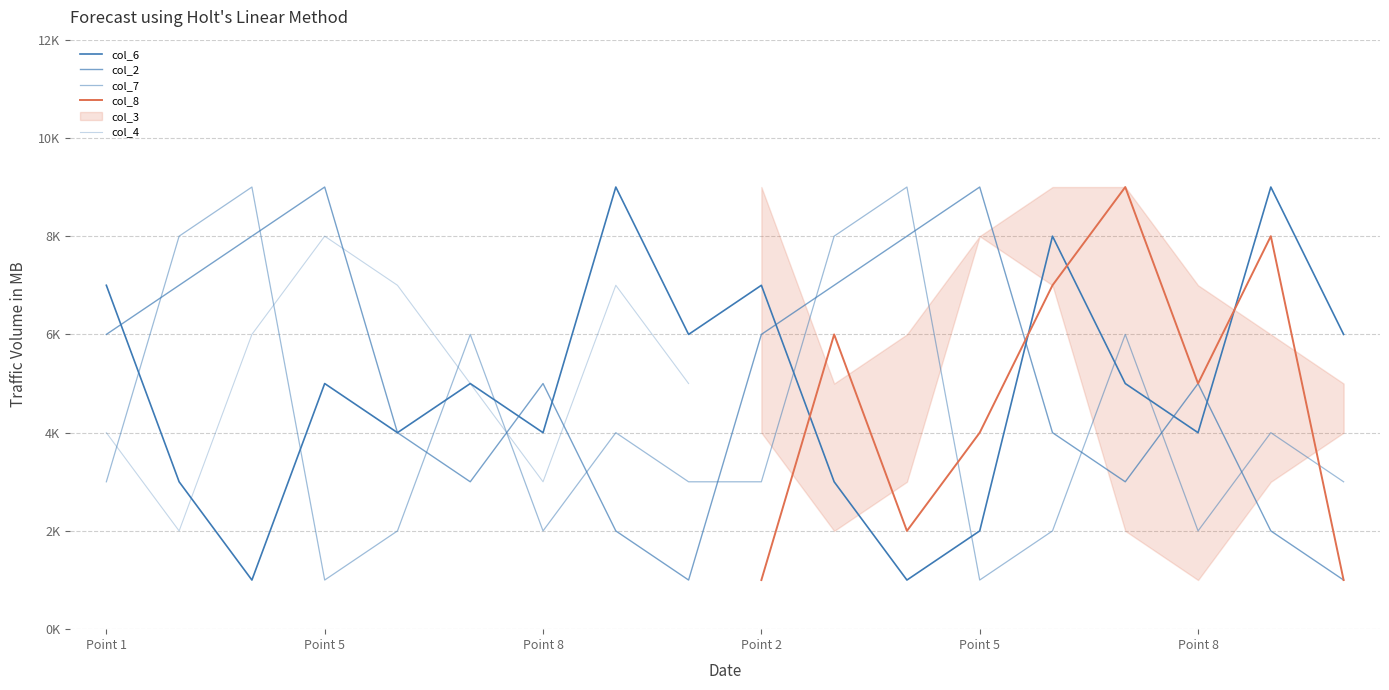

What value does the col_6 series have at Point 8?

4